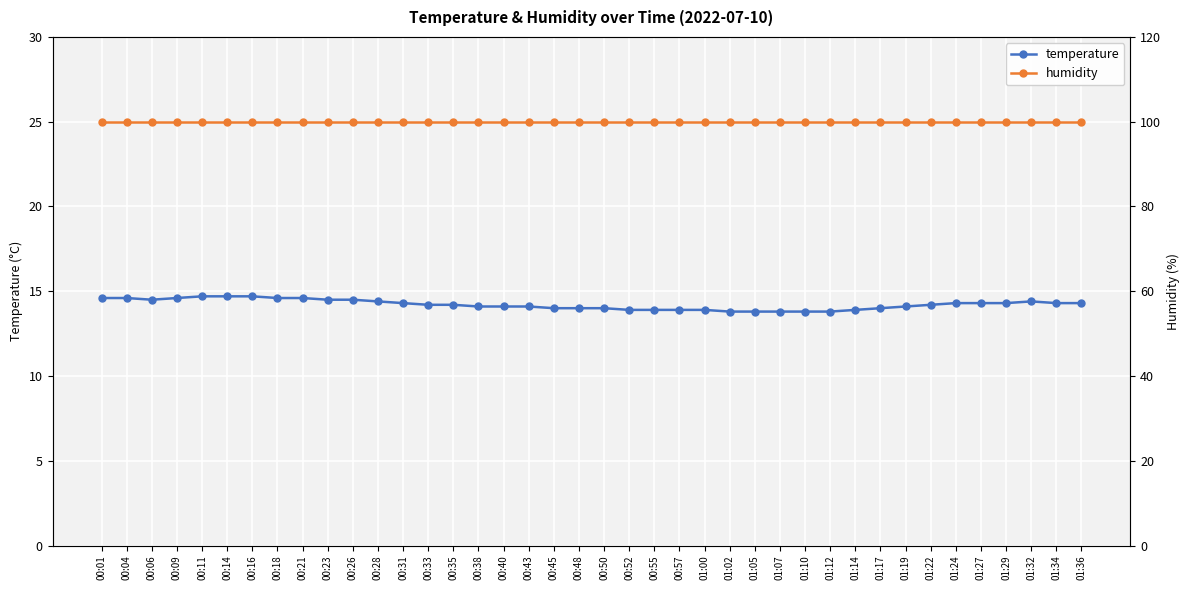

Does the chart display data point markers on the line(s)?

Yes